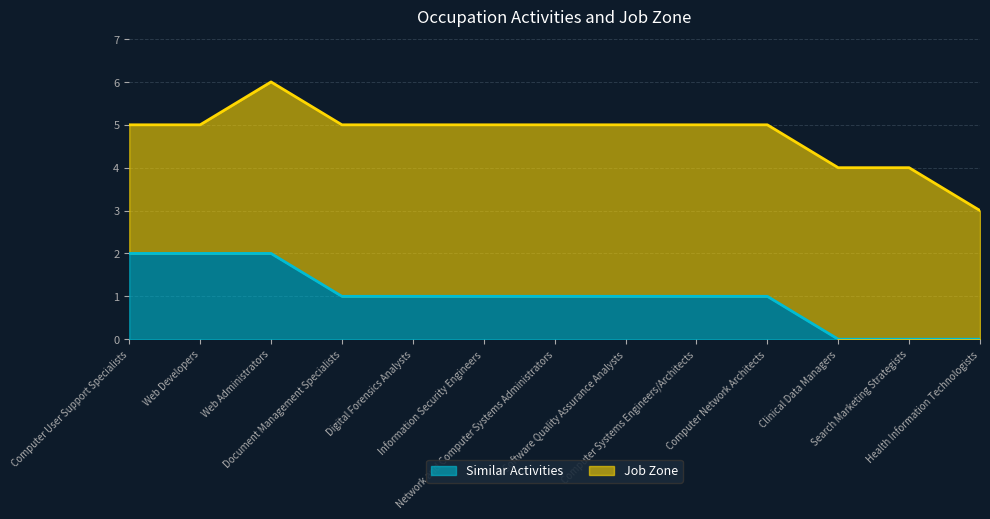

What is the average value?

1